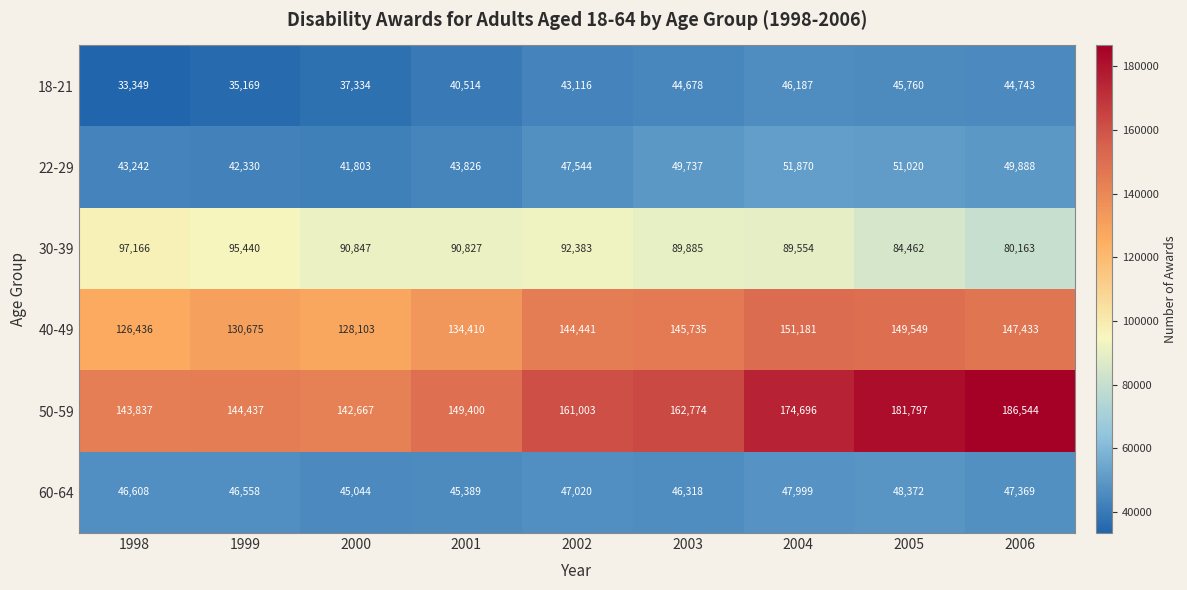

What is the sum of all 40-49 values?

1257963